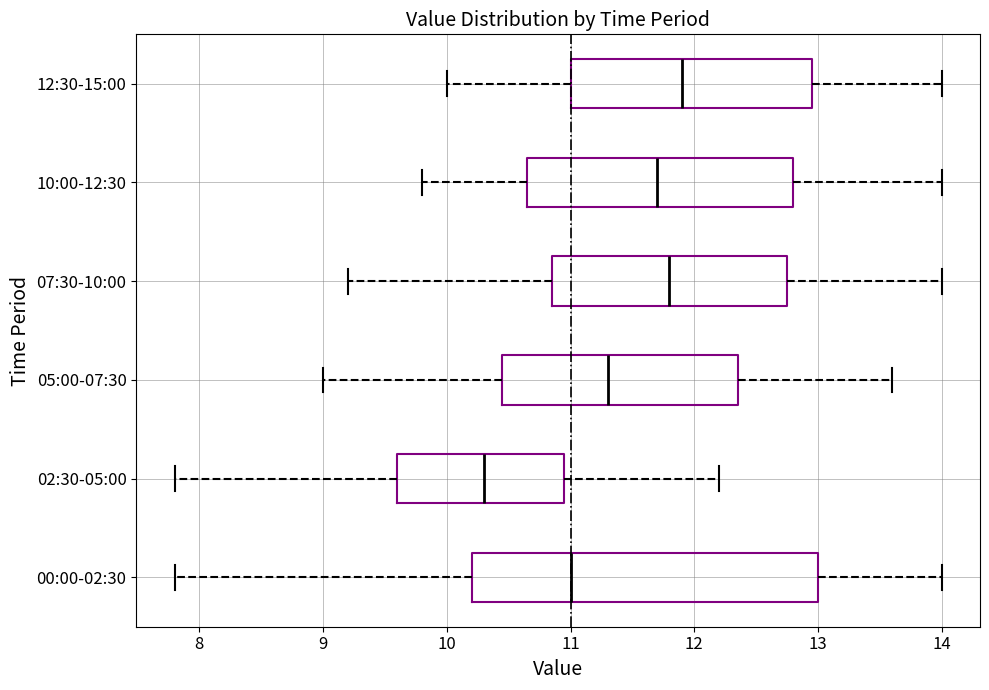

Reading bottom to top, transcribe this box plot: for each box, give where its median line is, the range the box spans, and where its two whiskers end, as read against the x-axis. The values are not printed on the chart, so give them approximately, as read against the axis.

00:00-02:30: median 11.0, box 10.2 to 13.0, whiskers 7.8 to 14.0
02:30-05:00: median 10.3, box 9.6 to 11.0, whiskers 7.8 to 12.2
05:00-07:30: median 11.3, box 10.5 to 12.4, whiskers 9.0 to 13.6
07:30-10:00: median 11.8, box 10.9 to 12.8, whiskers 9.2 to 14.0
10:00-12:30: median 11.7, box 10.7 to 12.8, whiskers 9.8 to 14.0
12:30-15:00: median 11.9, box 11.0 to 13.0, whiskers 10.0 to 14.0